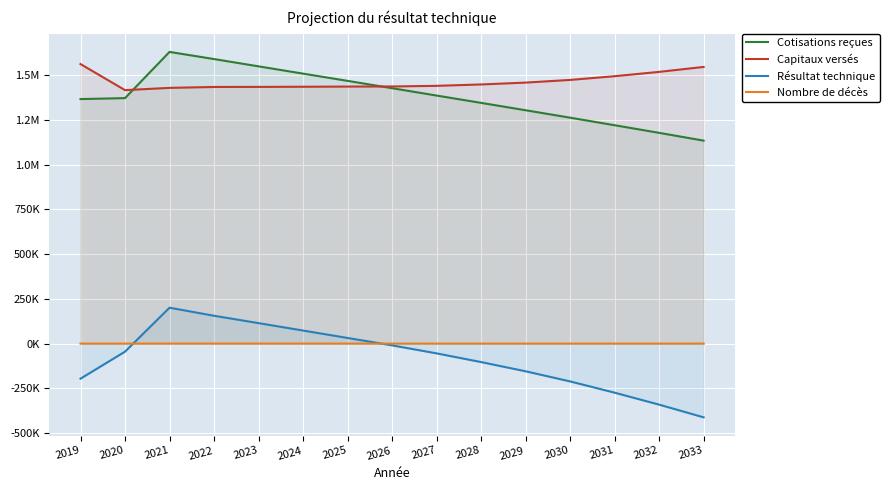

What is the value of the Nombre de décès point at the 12th from the left?

387.7